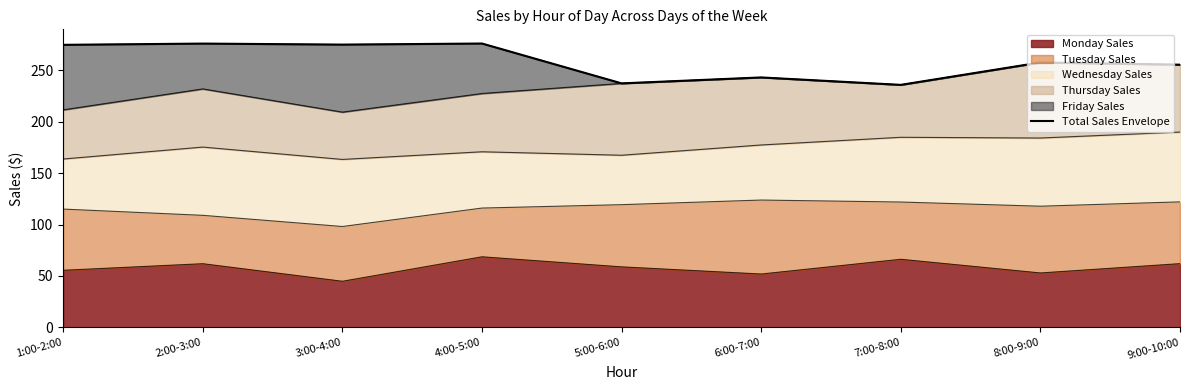

How many data points are less than 257?

4